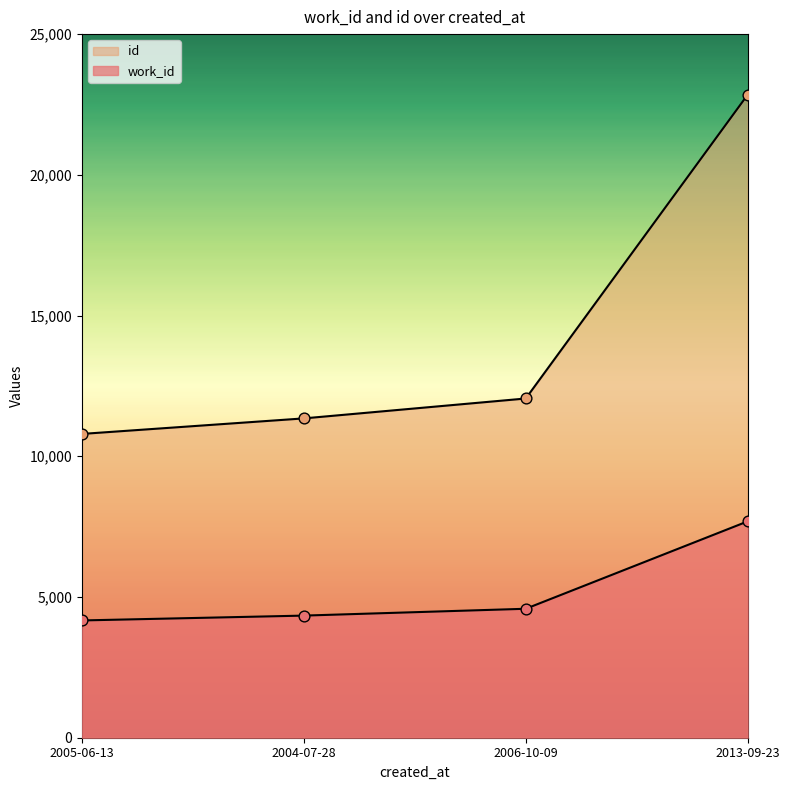

At which category is the sum across all series the highest?

2013-09-23